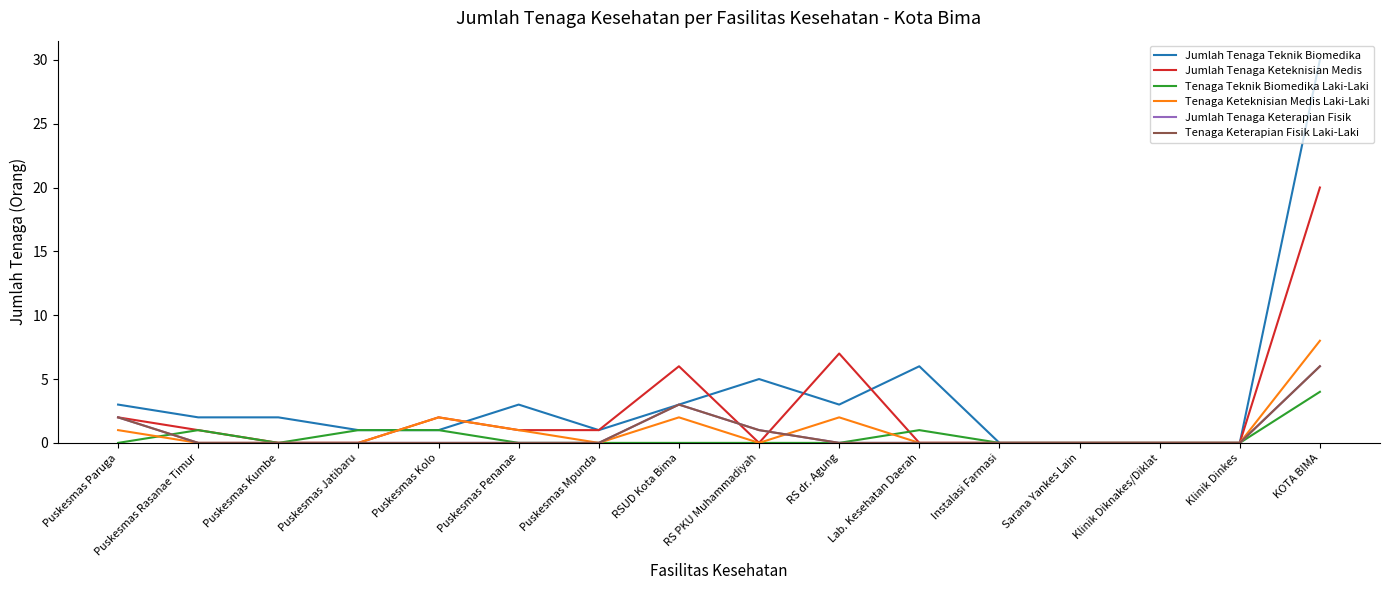

Reading left to right, extract all data points from this chart.

Jumlah Tenaga Teknik Biomedika: 3	2	2	1	1	3	1	3	5	3	6	0	0	0	0	30
Jumlah Tenaga Keteknisian Medis: 2	1	0	0	2	1	1	6	0	7	0	0	0	0	0	20
Tenaga Teknik Biomedika Laki-Laki: 0	1	0	1	1	0	0	0	0	0	1	0	0	0	0	4
Tenaga Keteknisian Medis Laki-Laki: 1	0	0	0	2	1	0	2	0	2	0	0	0	0	0	8
Jumlah Tenaga Keterapian Fisik: 2	0	0	0	0	0	0	3	1	0	0	0	0	0	0	6
Tenaga Keterapian Fisik Laki-Laki: 2	0	0	0	0	0	0	3	1	0	0	0	0	0	0	6